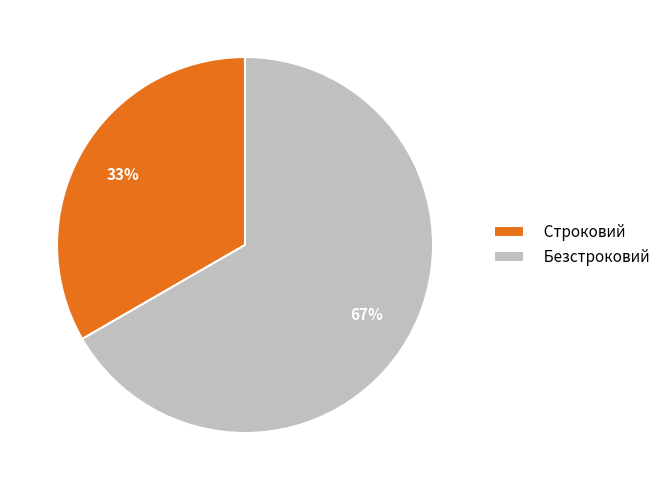

How many segments does this pie chart have?

2